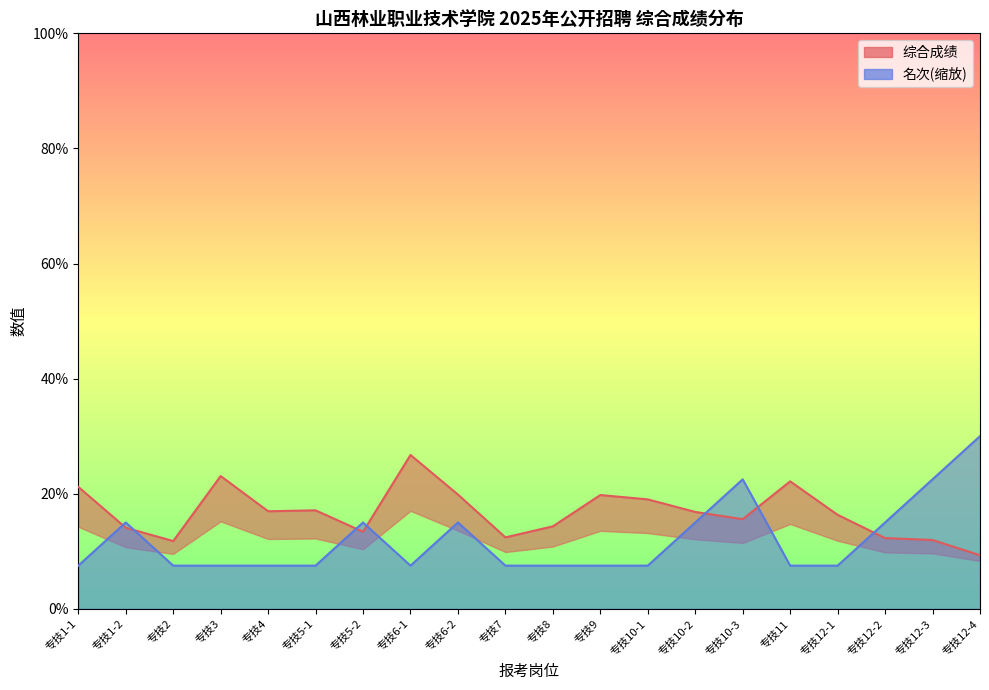

Where is 综合成绩 nearest to the value 18?

专技5-1